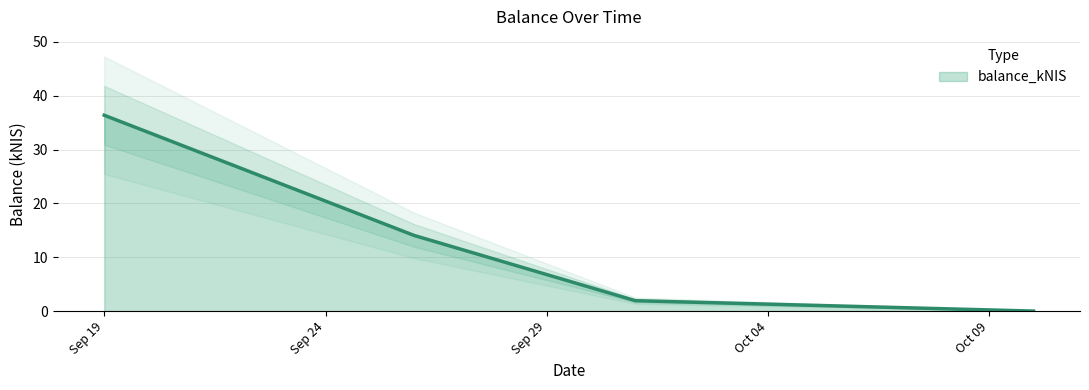

What is the average value?

13.1